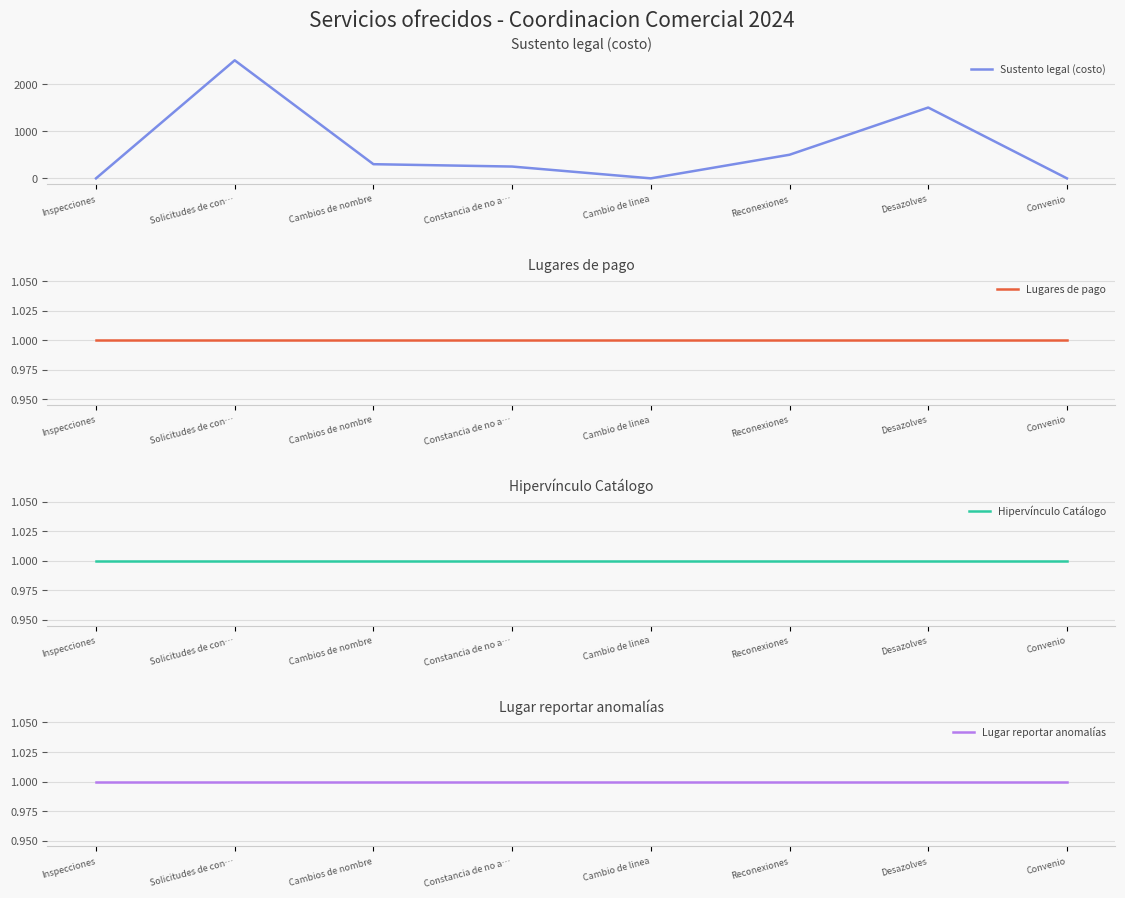

Which series has the widest spread of values?

Sustento legal (costo)